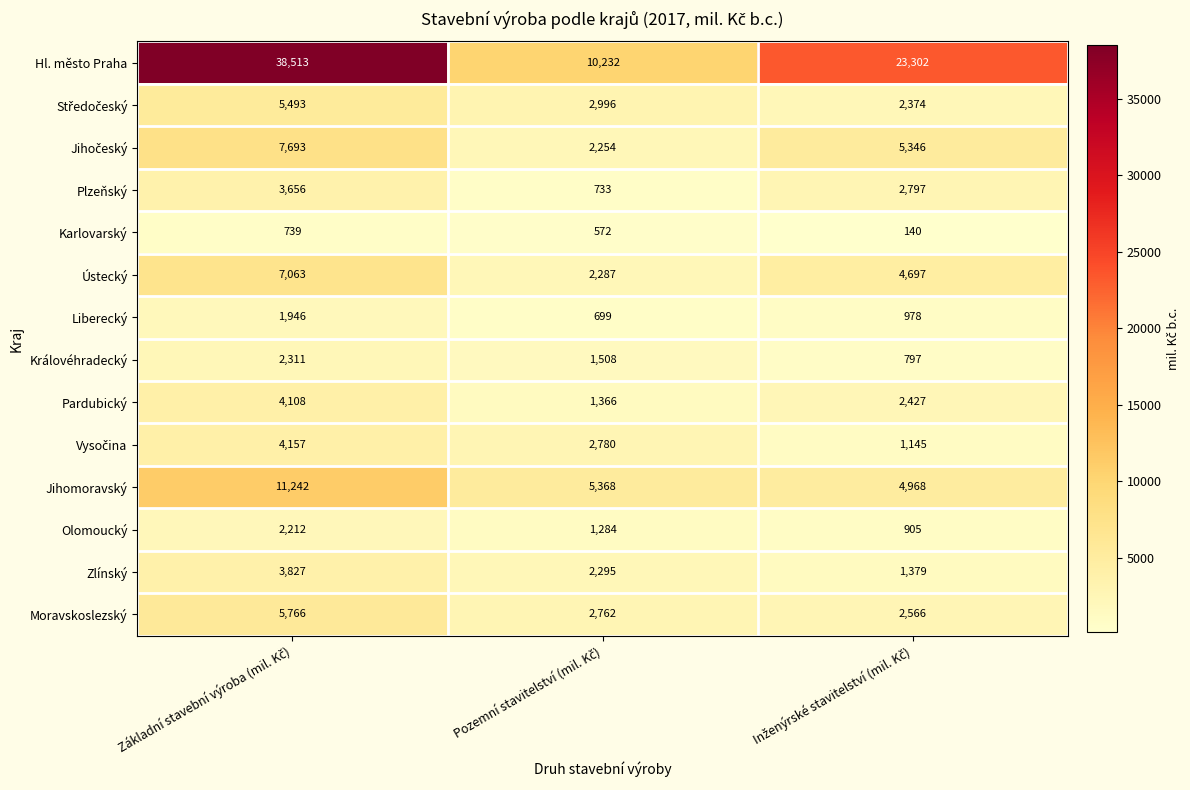

How many Zlínský values are between 1379 and 3827?

3